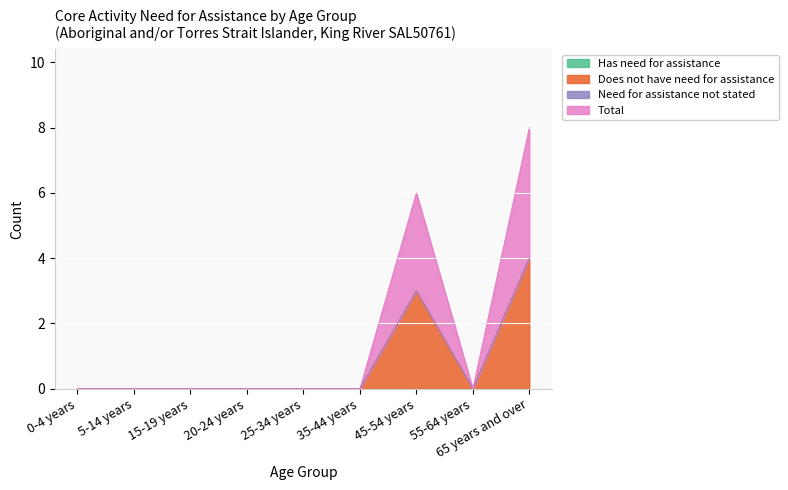

Is it true that Does not have need for assistance equals 2 at 0-4 years?

False